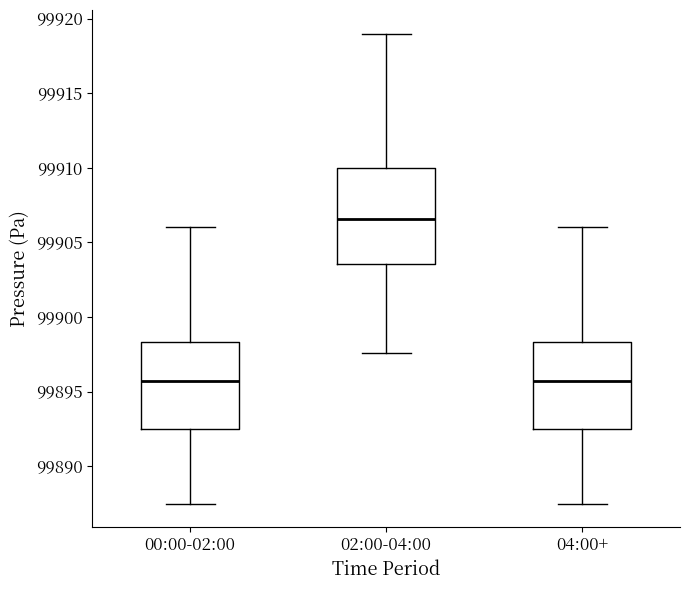

Reading left to right, transcribe this box plot: for each box, give where its median line is, the range the box spans, and where its two whiskers end, as read against the y-axis. The values are not printed on the chart, so give them approximately, as read against the axis.

00:00-02:00: median 99895.5, box 99892.5 to 99898.5, whiskers 99887.5 to 99906.0
02:00-04:00: median 99906.5, box 99903.5 to 99910.0, whiskers 99897.5 to 99919.0
04:00+: median 99895.5, box 99892.5 to 99898.5, whiskers 99887.5 to 99906.0